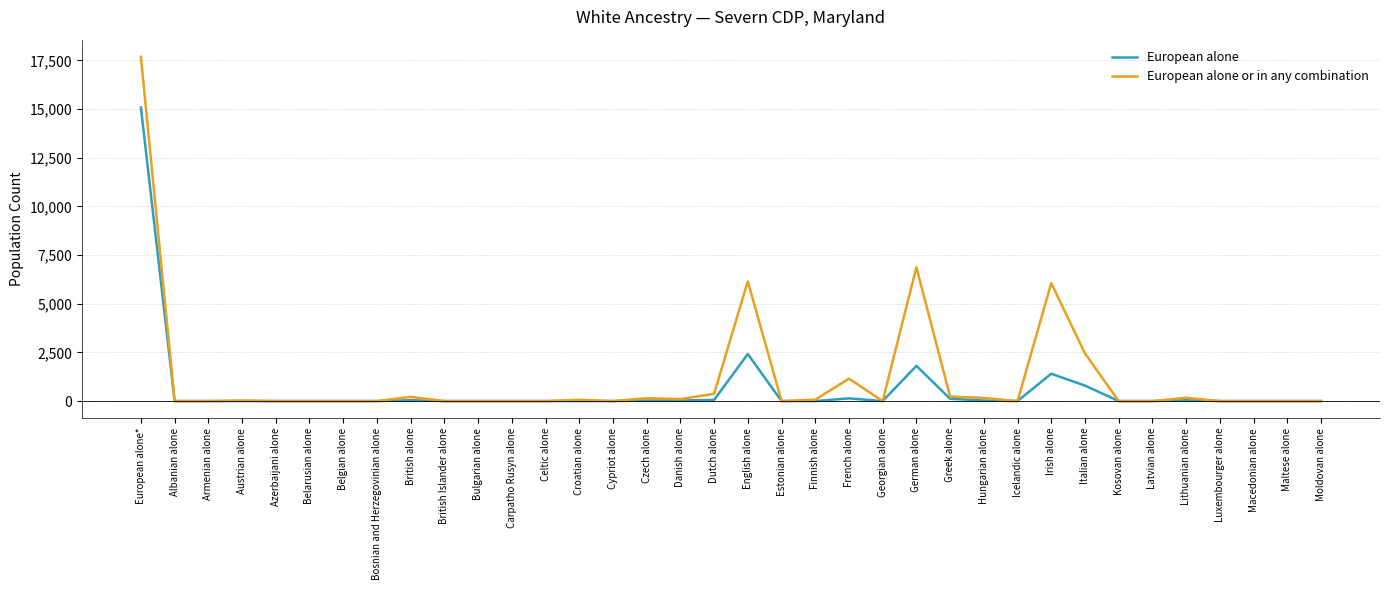

Where is European alone nearest to the value 7538?

English alone